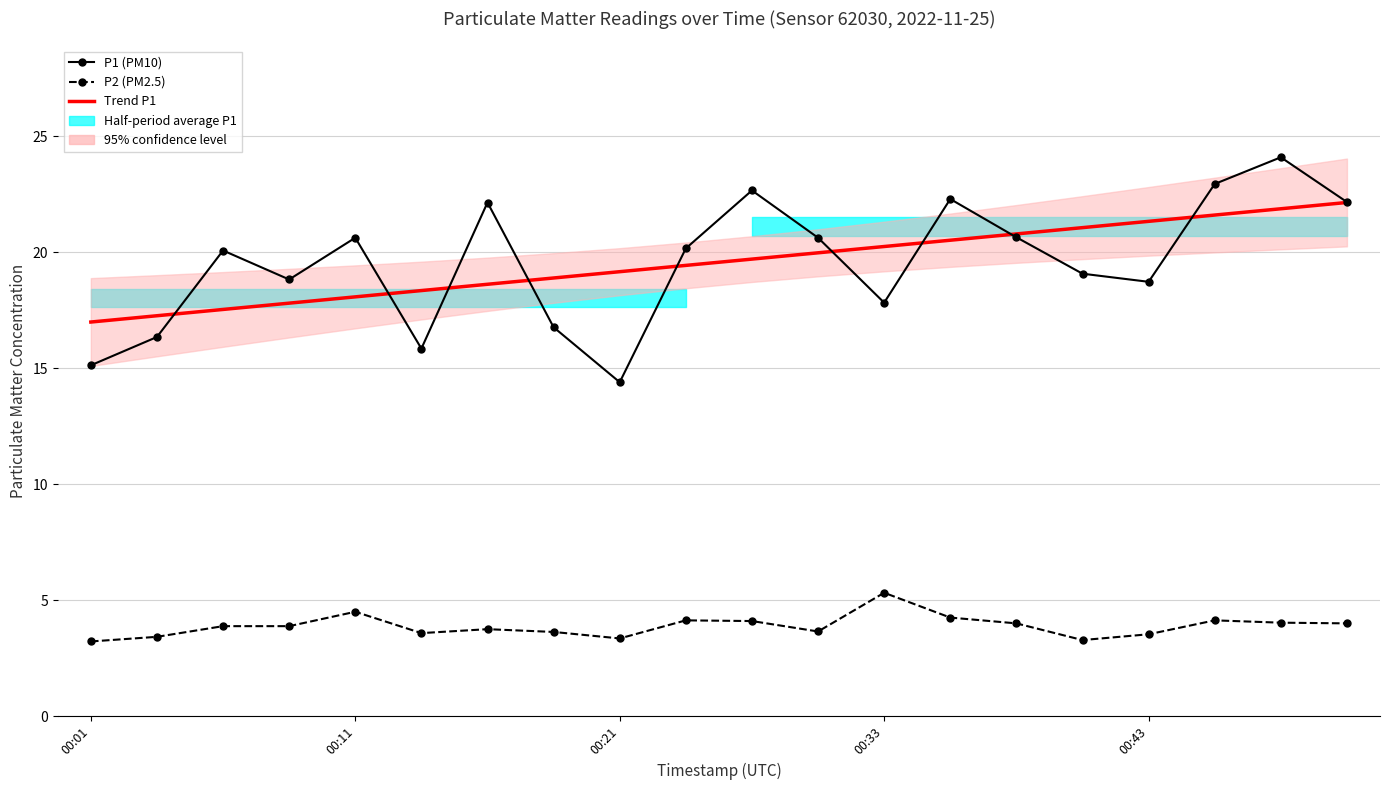

True or false: P1 (PM10) has a value of 33.2 at 17.

False